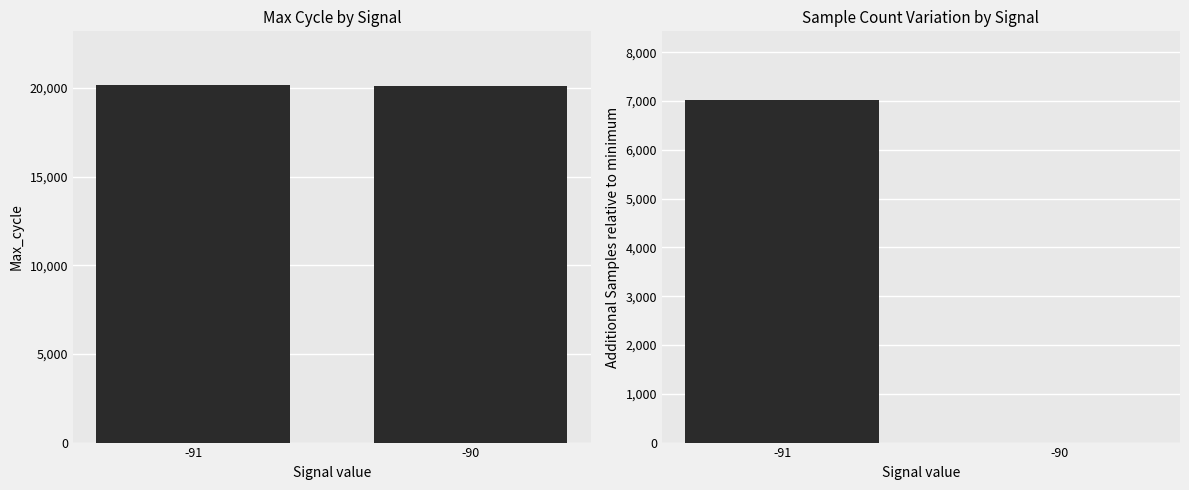

Which series has the widest spread of values?

Samples (relative)